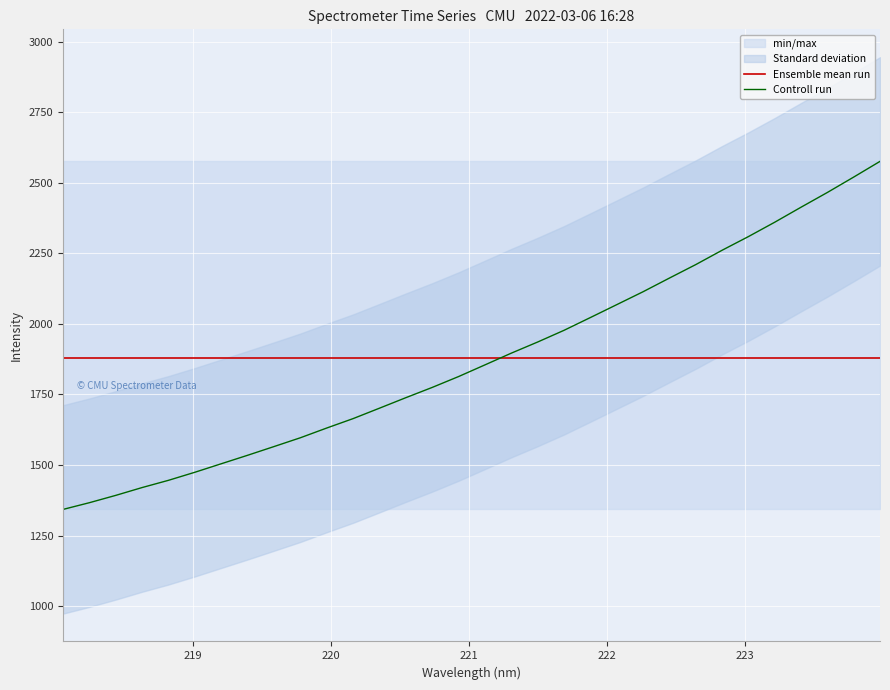

What is the minimum value for Controll run?

1342.7